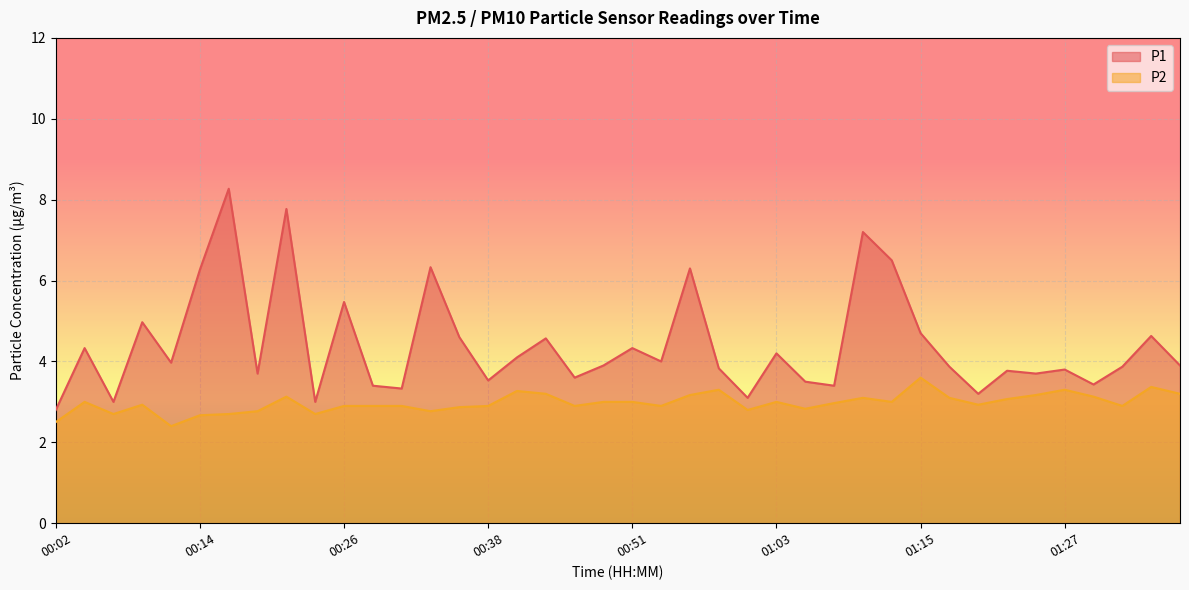

Which series has the largest total across all categories?

P1